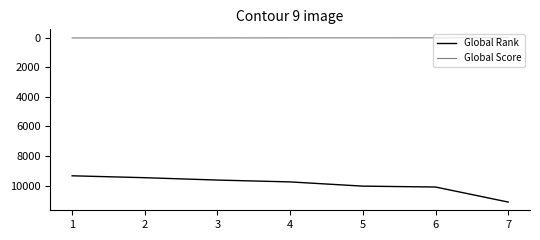

Count the number of data series in this chart.

2